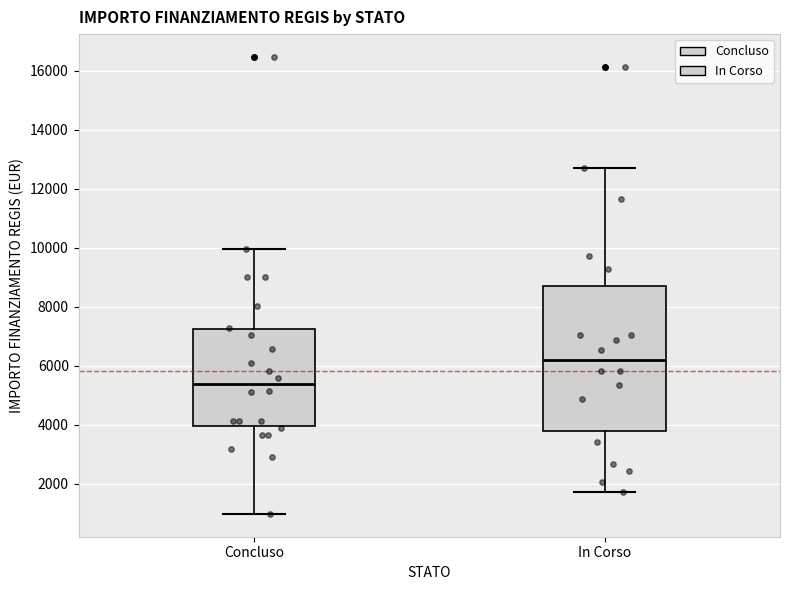

Where does the upper whisker of the box for Concluso end on the y-axis? The values are not printed on the chart, so give them approximately, as read against the axis.

10000